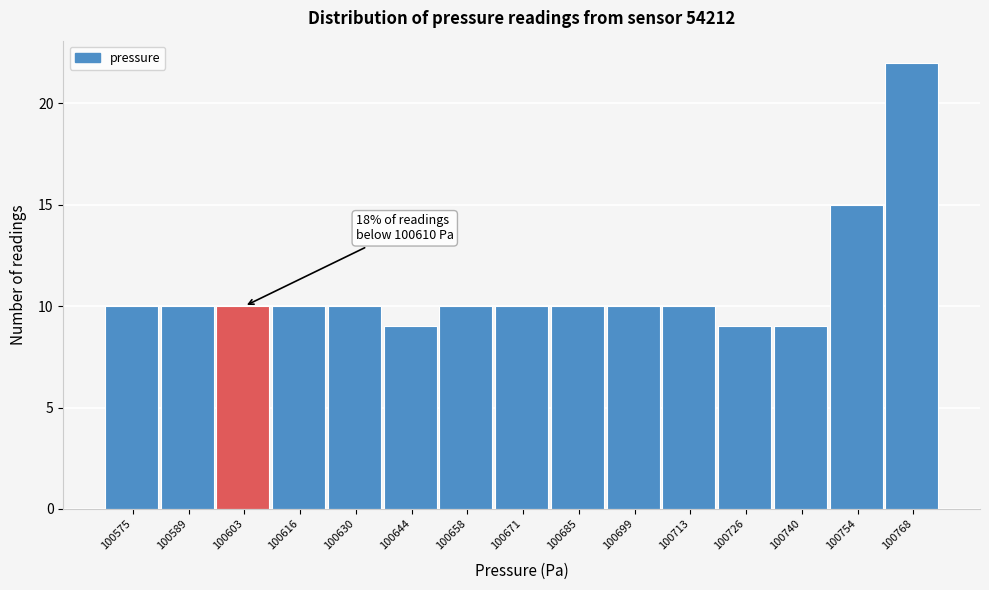

Over which range of the x-axis is the bar tallest?

100762 to 100776